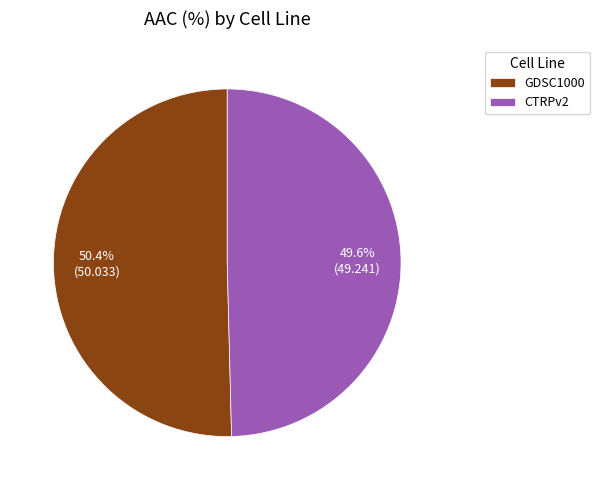

What is the smallest slice in the pie chart?

CTRPv2